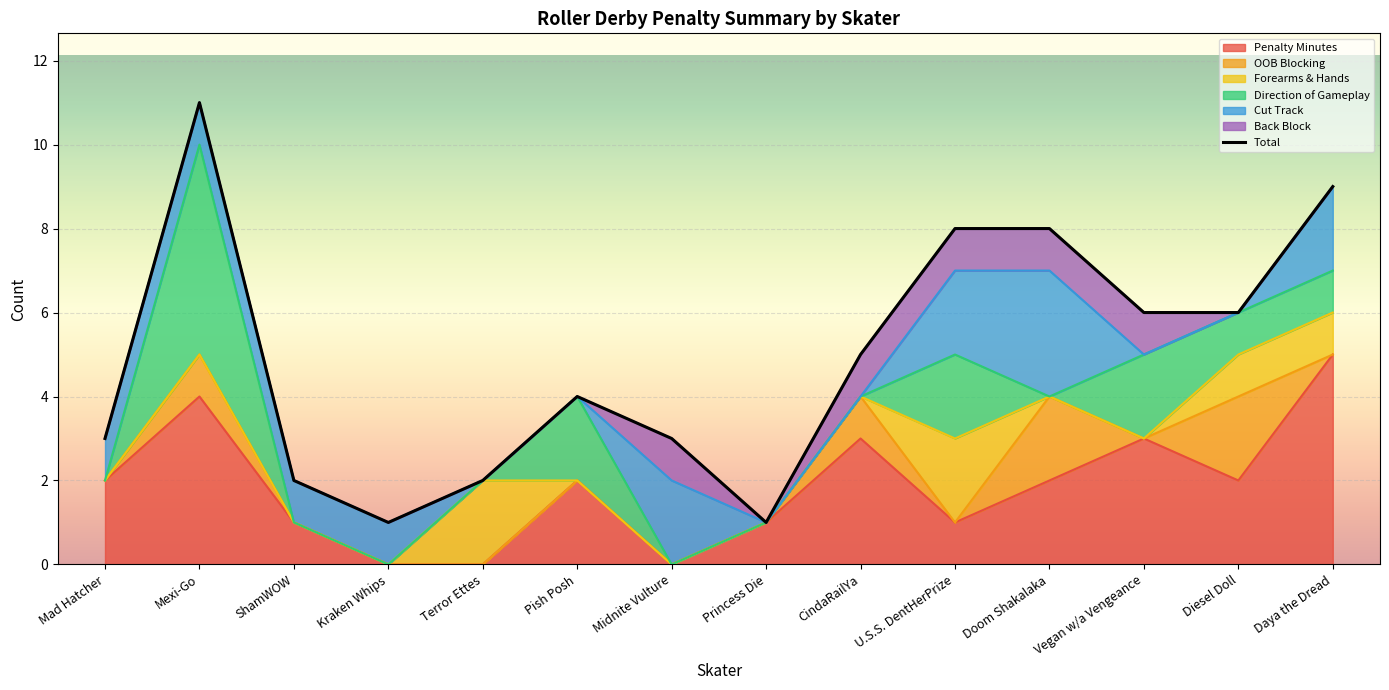

What is the highest value of the Penalty Minutes series?

5